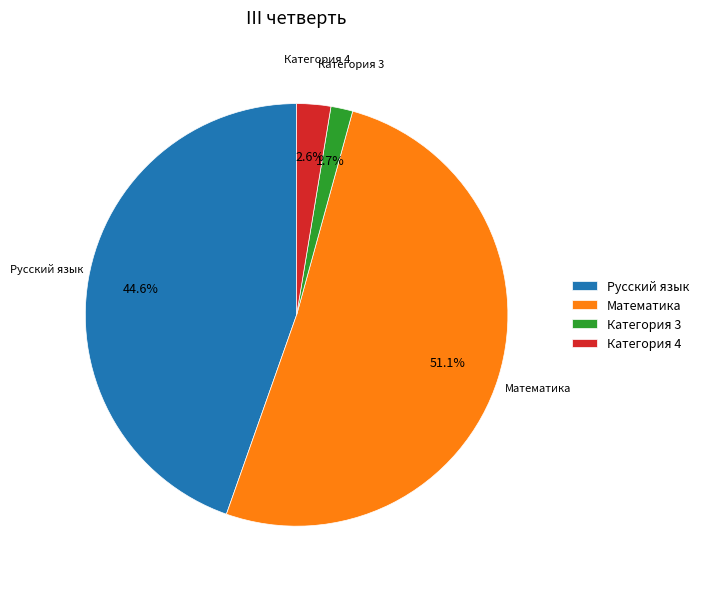

Which has a higher value, Русский язык or Категория 3?

Русский язык